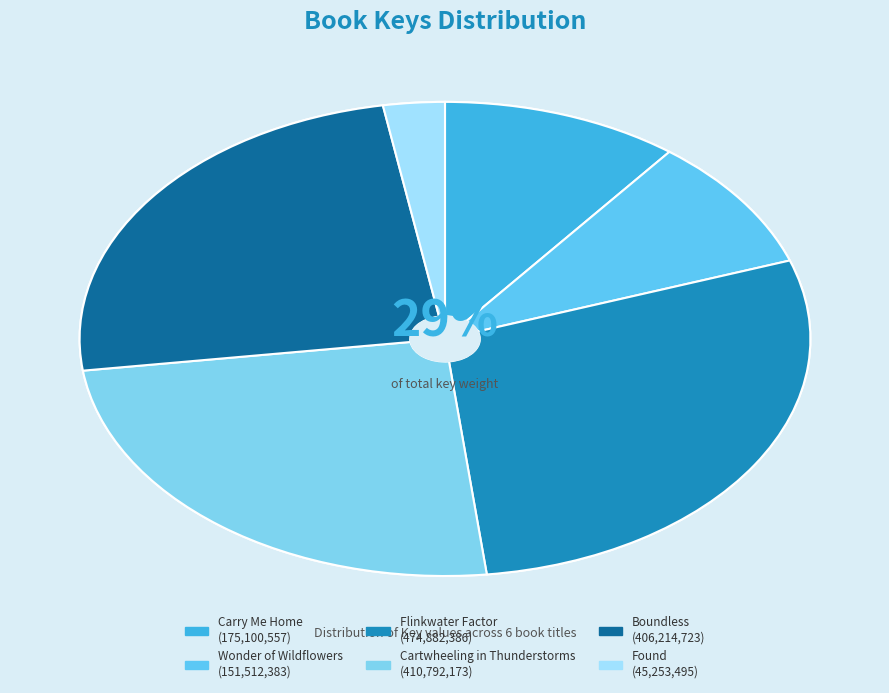

Is it true that Wonder of Wildflowers is 9% of the pie?

True